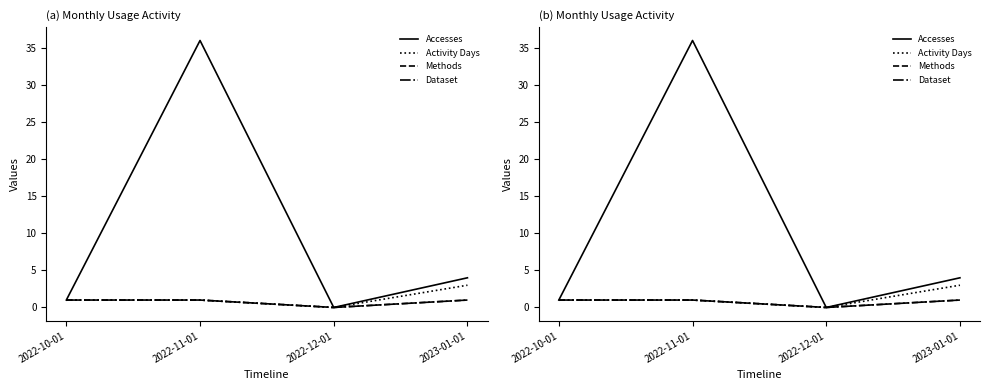

How many data points in Accesses are above 4?

1